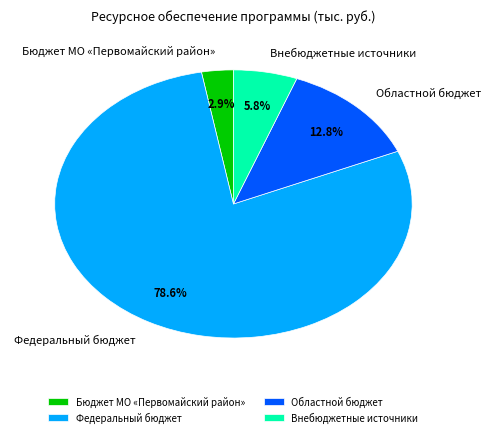

Which category has the biggest portion of the pie?

Федеральный бюджет